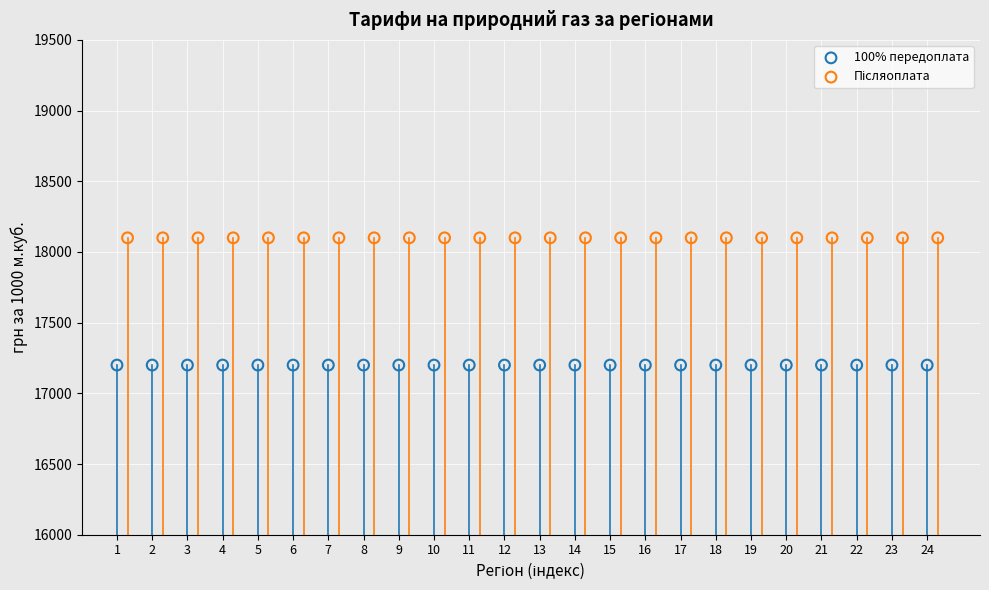

Which series contains the lowest Y value?

100% передоплата